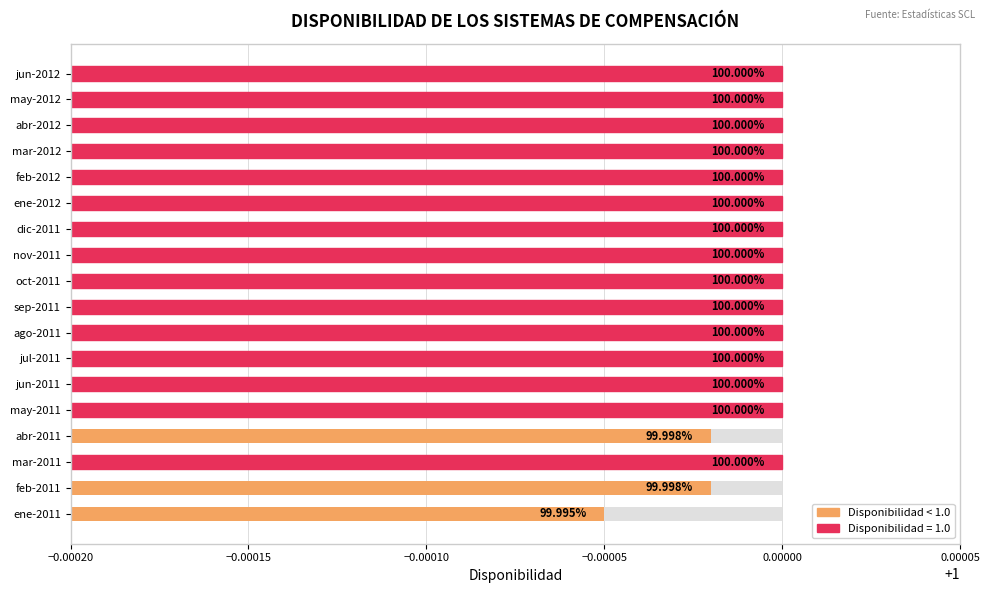

What is the sum of the values at may-2012 and feb-2012?

2.0